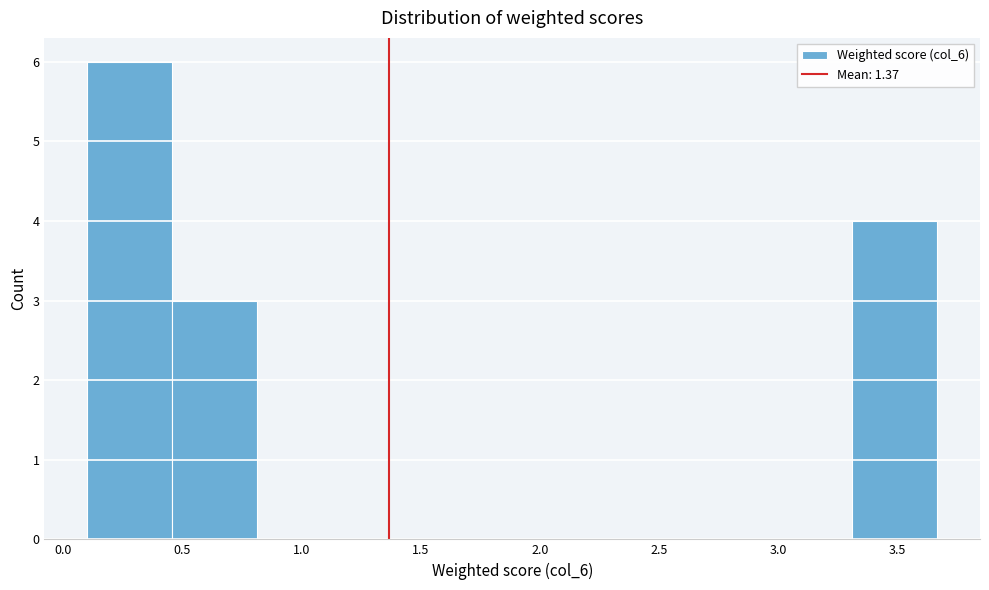

Over which range of the x-axis is the bar tallest?

0.10 to 0.45